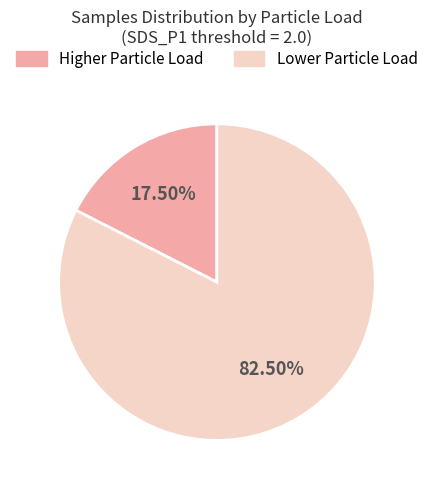

Do Lower Particle Load and Higher Particle Load together represent more than half of the pie?

Yes